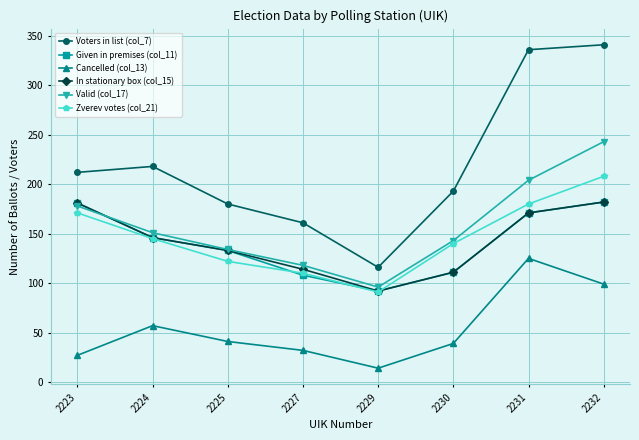

What value does the Voters in list (col_7) series have at 2232, to the nearest 10?

340